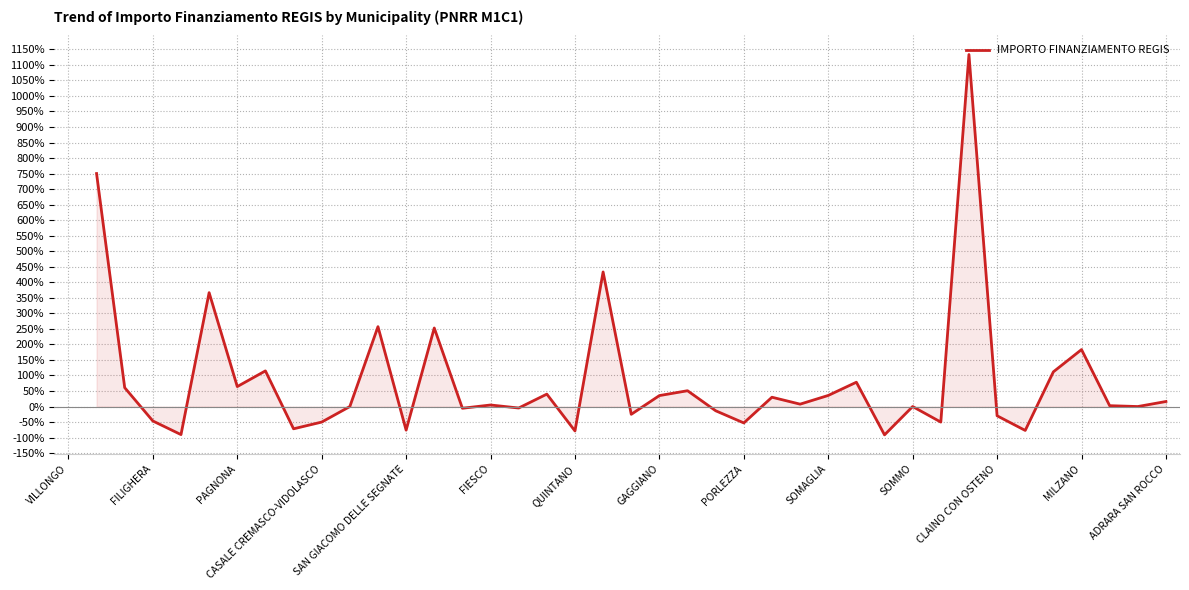

True or false: there are more than 1 points higher than both neighbors.

True